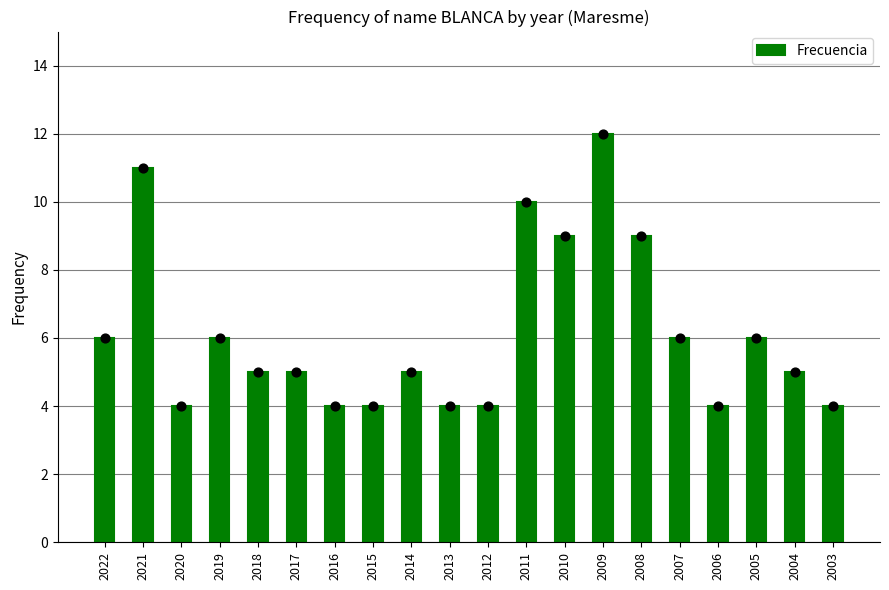

What is the ratio of the value at 2011 to the value at 2003?

2.5